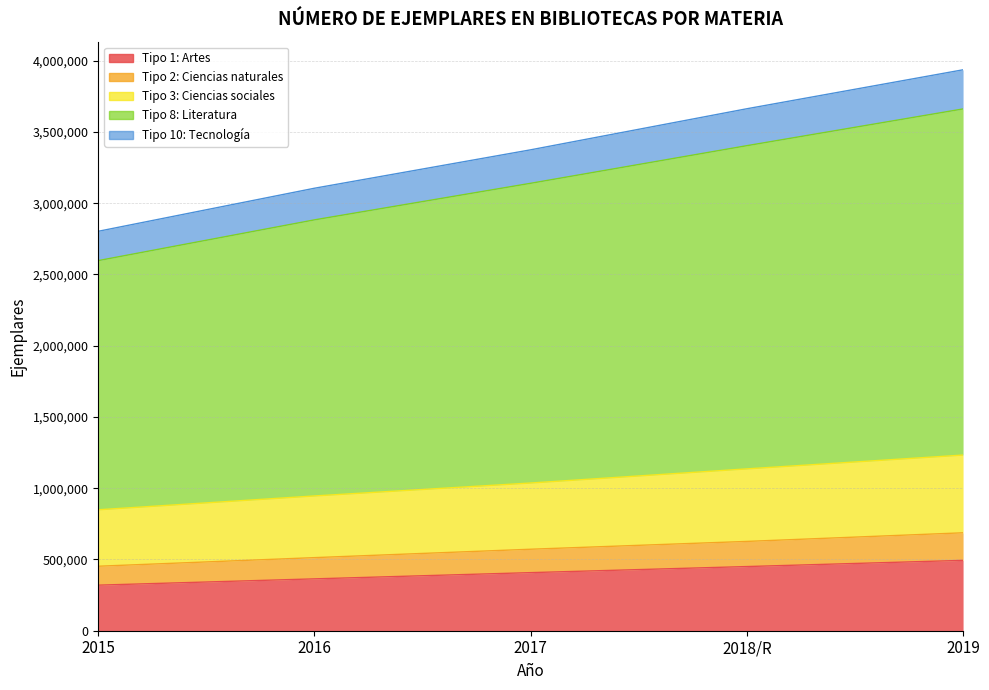

Reading left to right, extract all data points from this chart.

Tipo 1: Artes: 319781	363900	407652	450282	493661
Tipo 2: Ciencias naturales: 452503	512914	571833	626671	687153
Tipo 3: Ciencias sociales: 848705	945763	1036575	1135773	1232682
Tipo 8: Literatura: 2597257	2883135	3139787	3403748	3661650
Tipo 10: Tecnología: 2802975	3105103	3374679	3662871	3936282